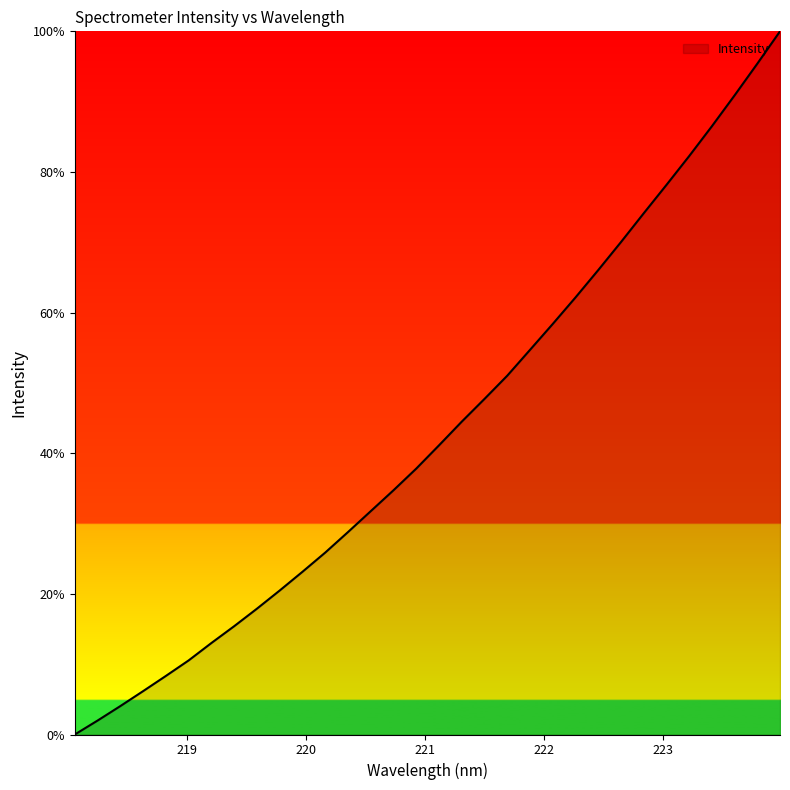

What is the maximum value shown in the chart?

100.0